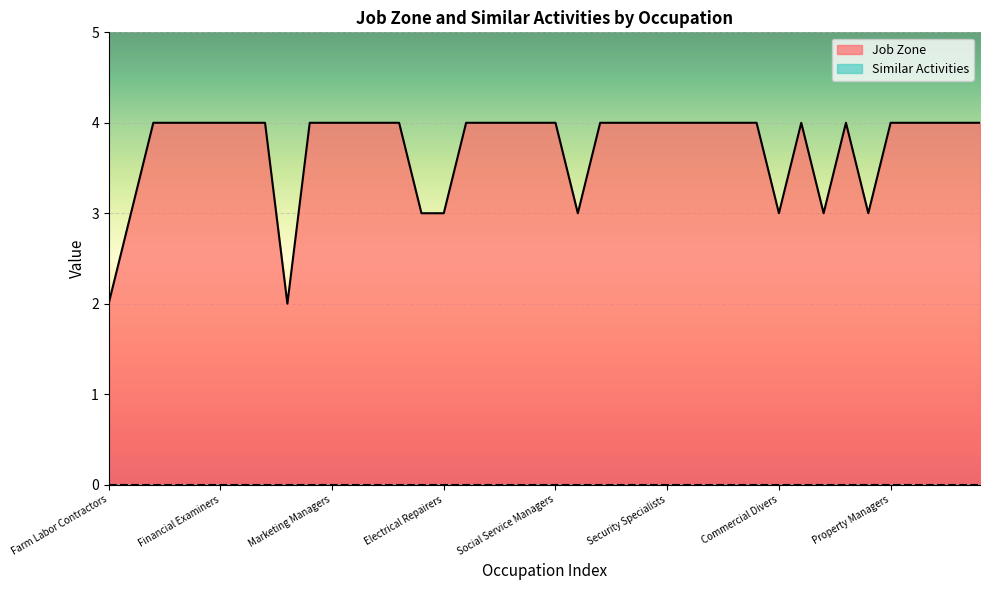

List the labels in order of value, largest first.

Buyers and Purchasing Agents, Market Research Analysts, Training and Development Specialists, Financial Examiners, Sales Managers, Logistics Engineers, Fundraisers, Marketing Managers, Purchasing Agents, Logisticians, Meeting Planners, Financial Managers, Fish and Game Wardens, Fitness Coordinators, Fundraising Managers, Social Service Managers, Legislators, Public Relations Managers, Purchasing Managers, Security Specialists, Compensation Managers, Financial Analysts, Loan Officers, Claims Adjusters, Construction Managers, Loss Prevention Managers, Property Managers, Treasurers and Controllers, Education Administrators, Human Resources Managers, Medical Services Managers, Coroners, Wholesale and Retail Buyers, Electrical Repairers, First-Line Supervisors, Commercial Divers, Funeral Home Managers, Medical Equipment Repairers, Farm Labor Contractors, Parking Attendants